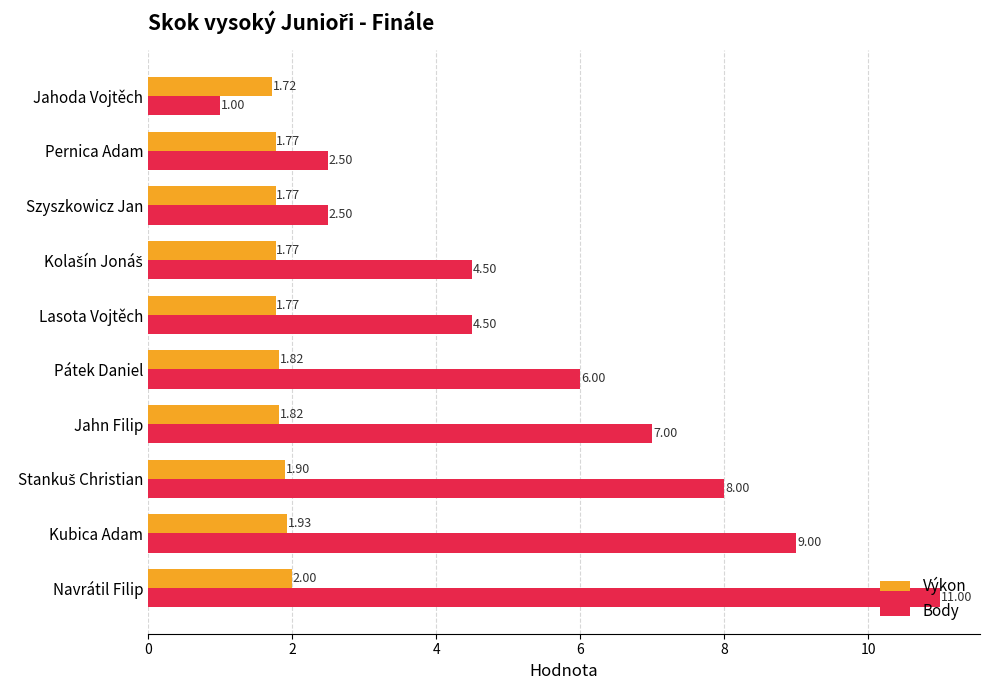

Rank the series at Szyszkowicz Jan from lowest to highest value.

Výkon, Body